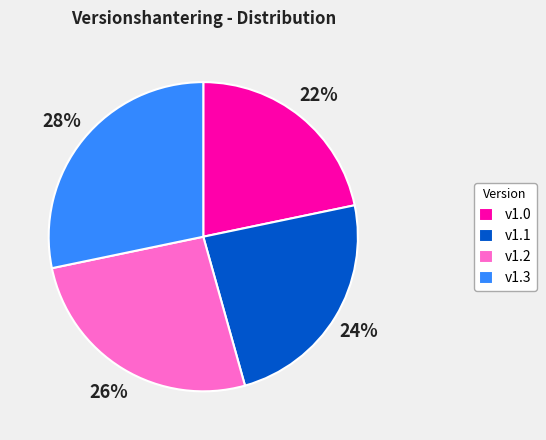

Between v1.2 and v1.0, which is larger?

v1.2